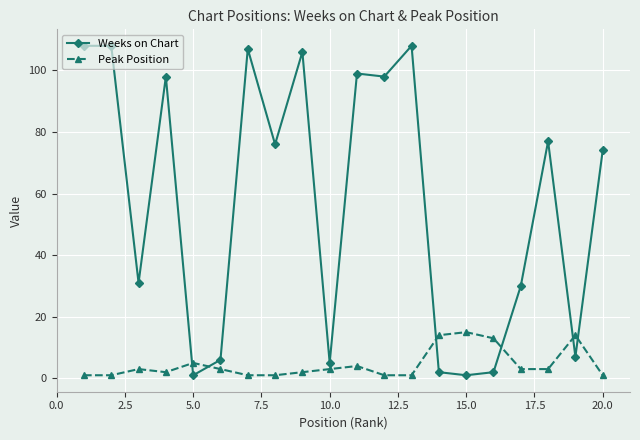

What is the difference between the maximum and second lowest values in the Weeks on Chart series?

107